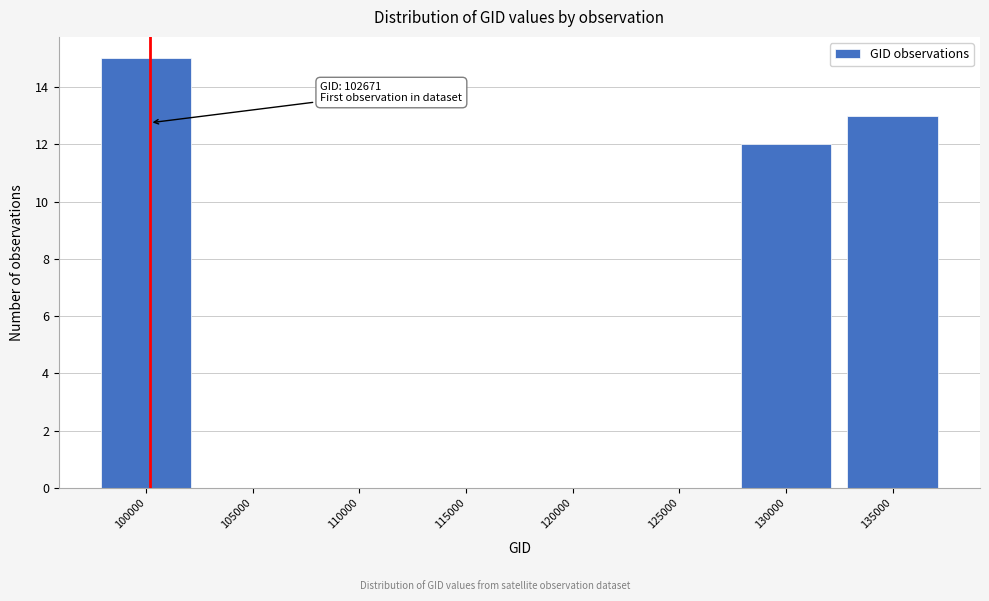

Reading left to right, what are all the values shown in this chart?

100000=15	105000=0	110000=0	115000=0	120000=0	125000=0	130000=12	135000=13